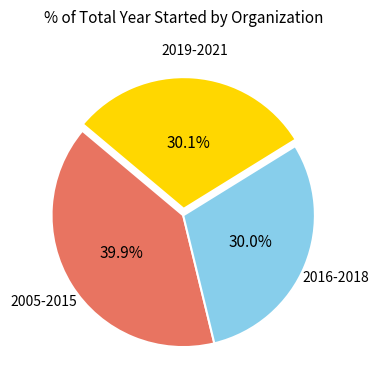

Does any single category account for the majority?

No